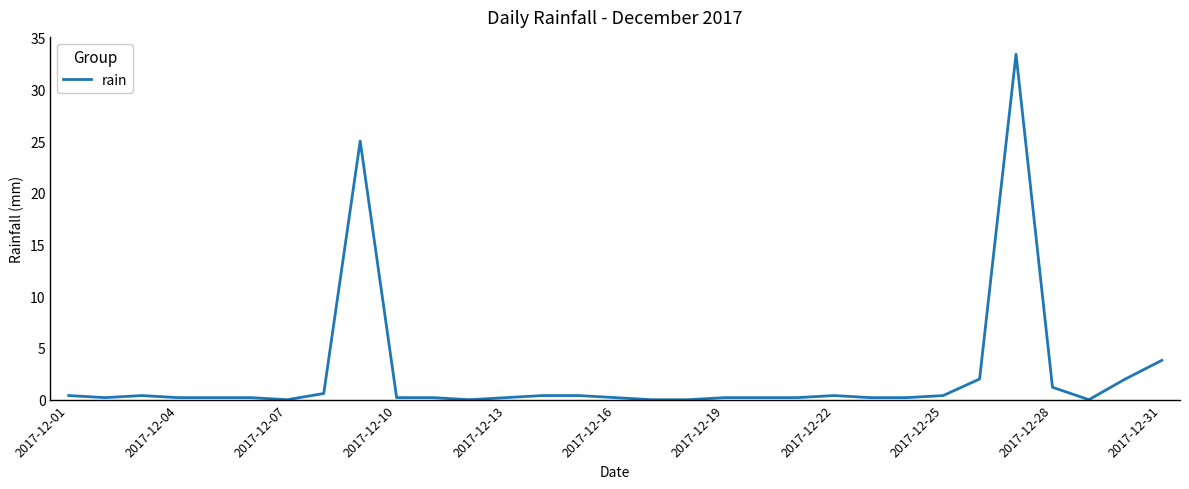

What is the difference between the maximum and minimum values?

33.4